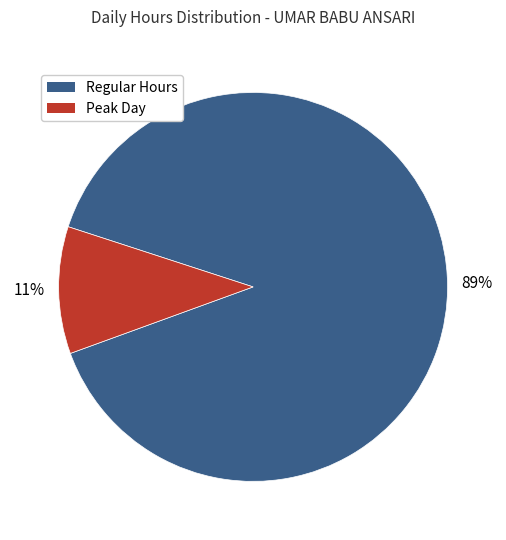

Does any single category account for the majority?

Yes